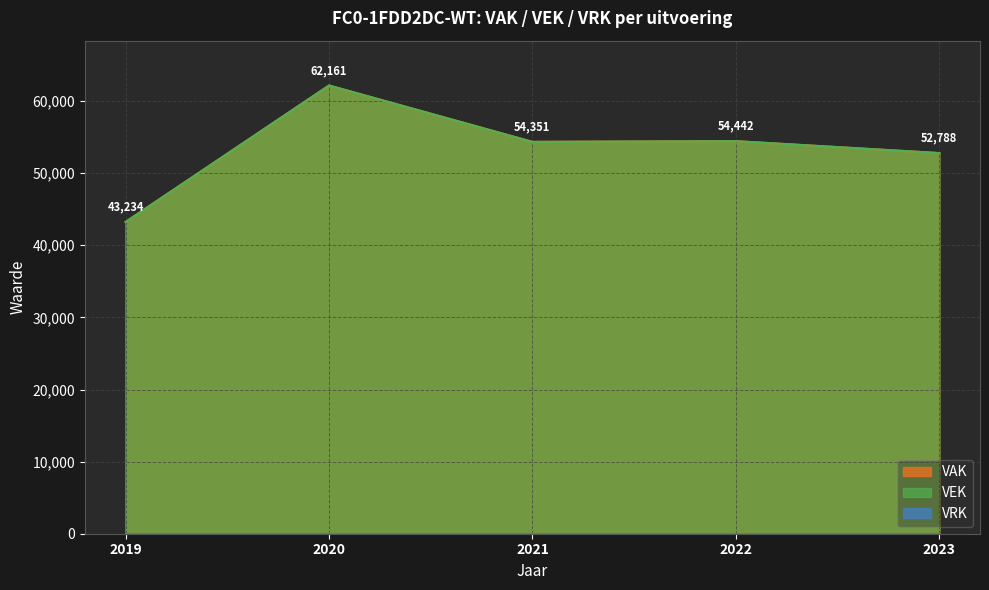

At which category does the chart reach its minimum across all series?

2019